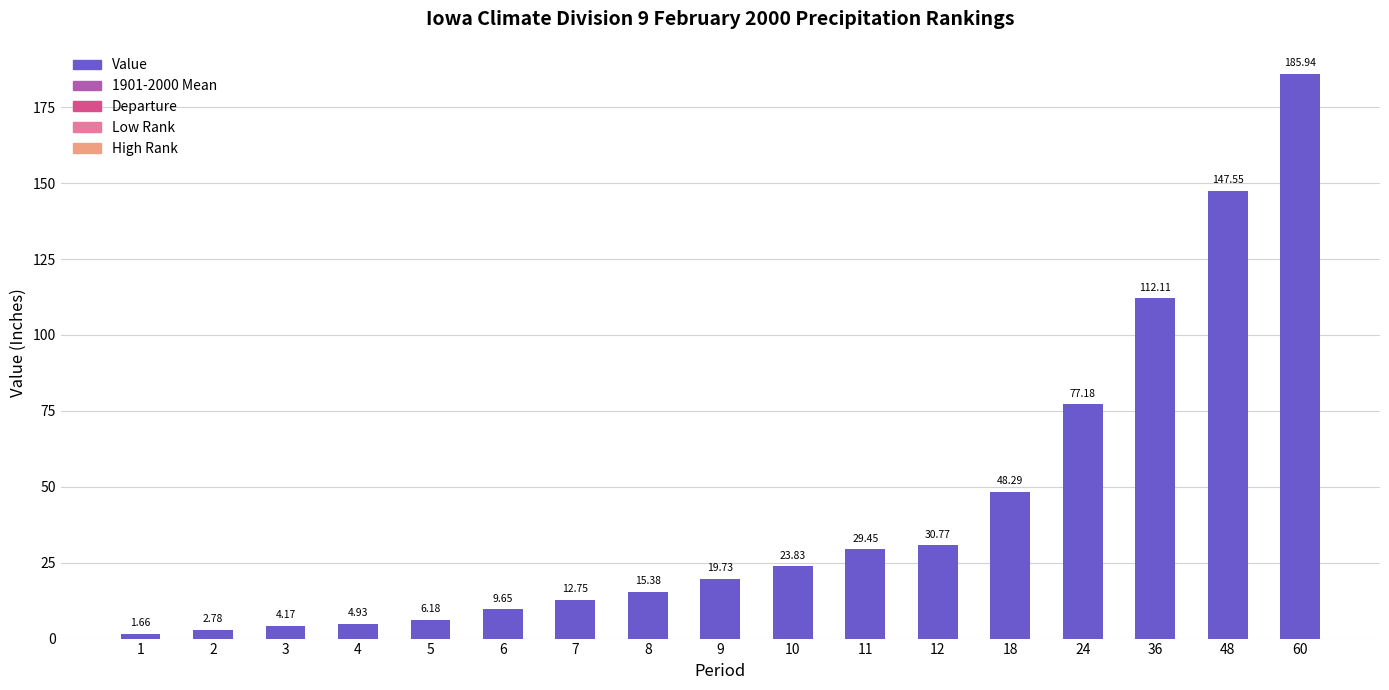

What is the sum of the values at 12 and 9?

50.5